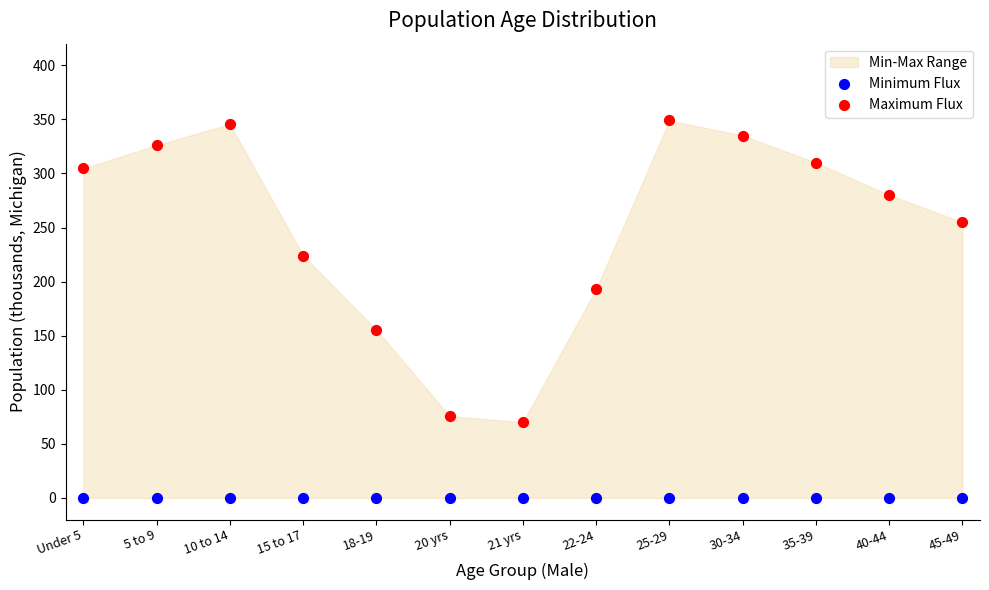

Which series has the widest spread of Y values?

Maximum Flux